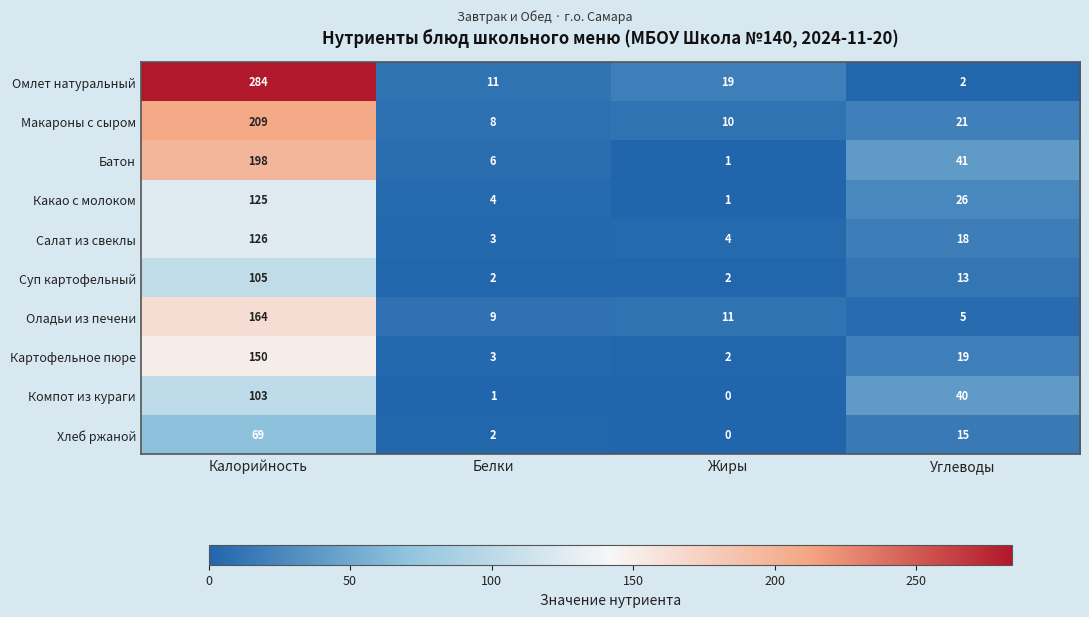

Which series has the largest range (max minus min)?

Омлет натуральный